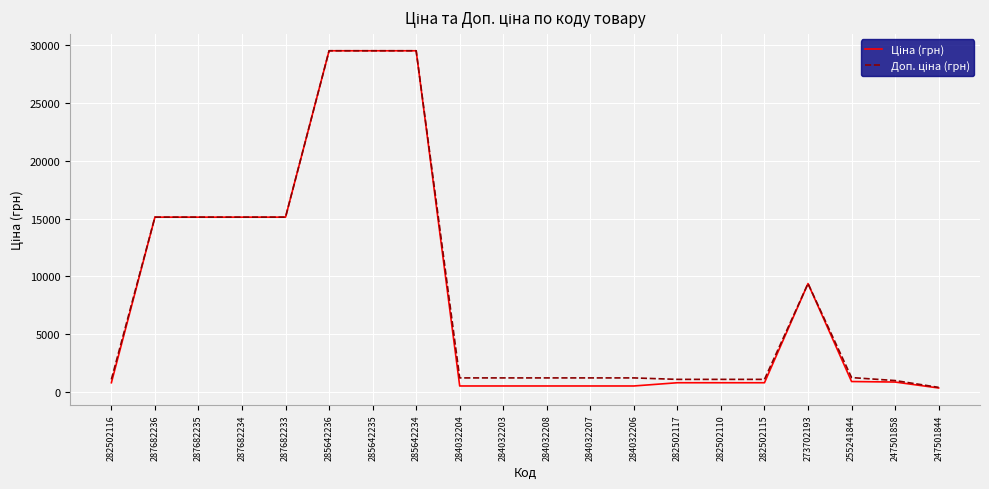

What is the spread (max minus min) of values at 247501858?

128.2